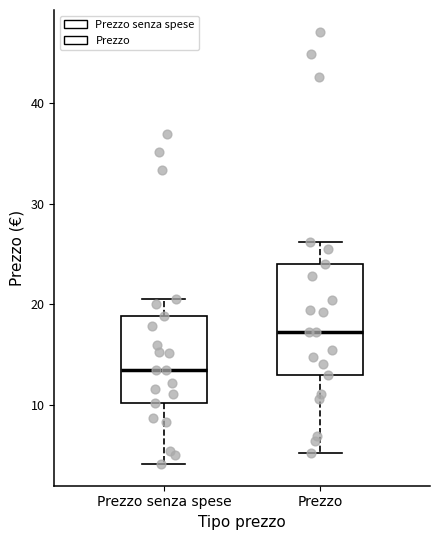

Reading left to right, read every box against the y-axis: the position of its median line, the range the box covers, and the ends of its whiskers. The values are not printed on the chart, so give them approximately, as read against the axis.

Prezzo senza spese: median 14, box 10 to 19, whiskers 4 to 21
Prezzo: median 17, box 13 to 24, whiskers 5 to 26